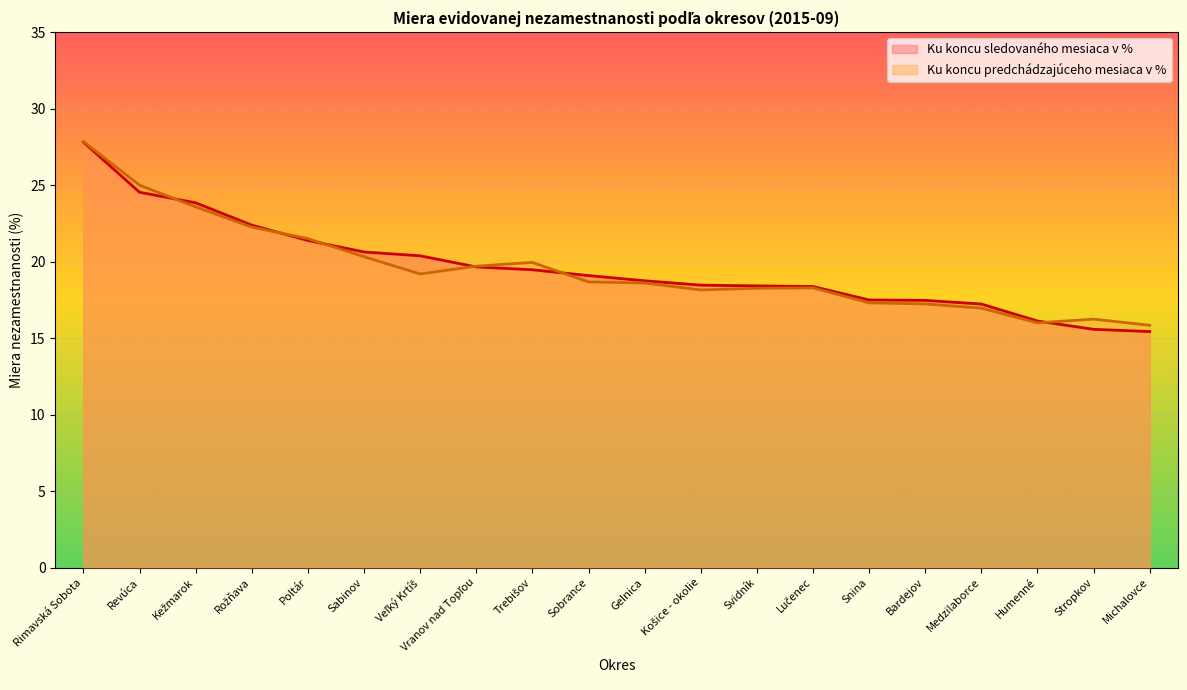

List the labels in order of Ku koncu sledovaného mesiaca v % value, largest first.

Rimavská Sobota, Revúca, Kežmarok, Rožňava, Poltár, Sabinov, Veľký Krtíš, Vranov nad Topľou, Trebišov, Sobrance, Gelnica, Košice - okolie, Svidník, Lučenec, Snina, Bardejov, Medzilaborce, Humenné, Stropkov, Michalovce